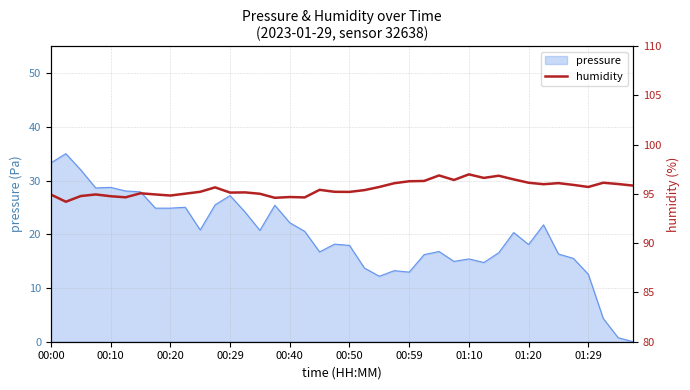

Is it true that the value at 33 is 131.2?

False